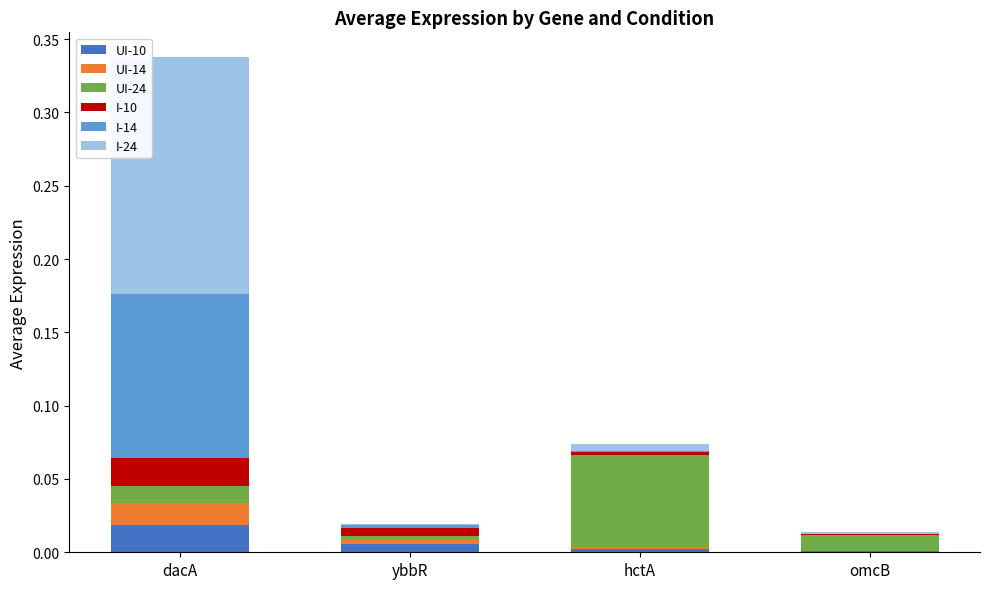

At which category is the sum across all series the highest?

dacA